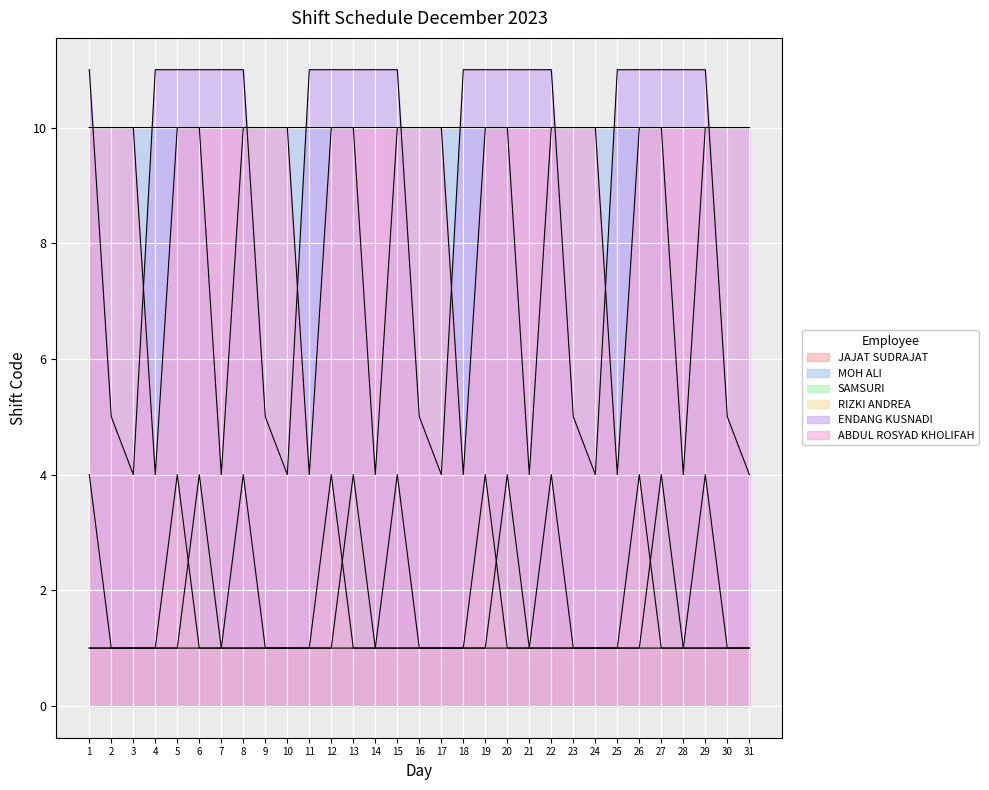

How many distinct data groups are displayed?

6